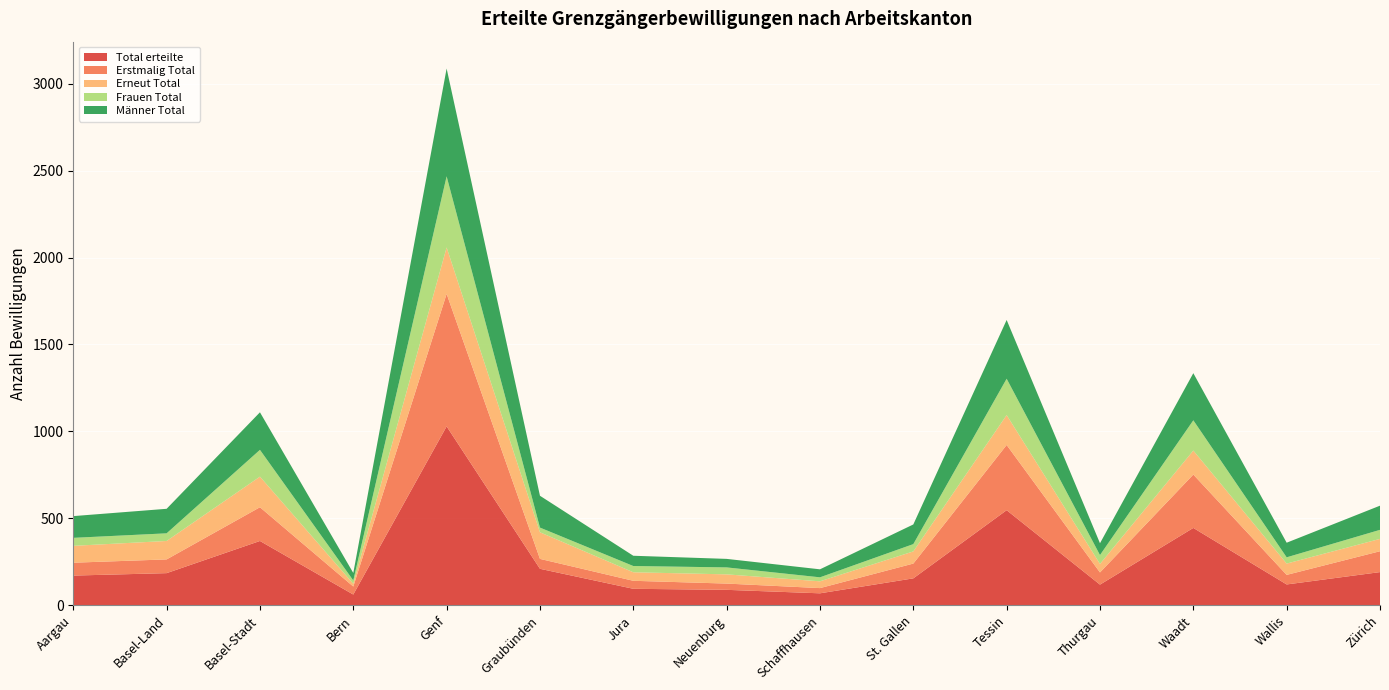

Reading left to right, extract all data points from this chart.

Total erteilte: 171	185	370	62	1029	210	95	89	69	155	547	119	445	120	191
Erstmalig Total: 74	79	194	46	762	57	46	36	30	85	375	70	307	55	120
Erneut Total: 97	106	176	16	267	153	49	53	39	70	172	49	138	65	71
Frauen Total: 46	44	154	19	409	27	36	40	23	42	209	51	174	36	52
Männer Total: 125	141	216	43	620	183	59	49	46	113	338	68	271	84	139